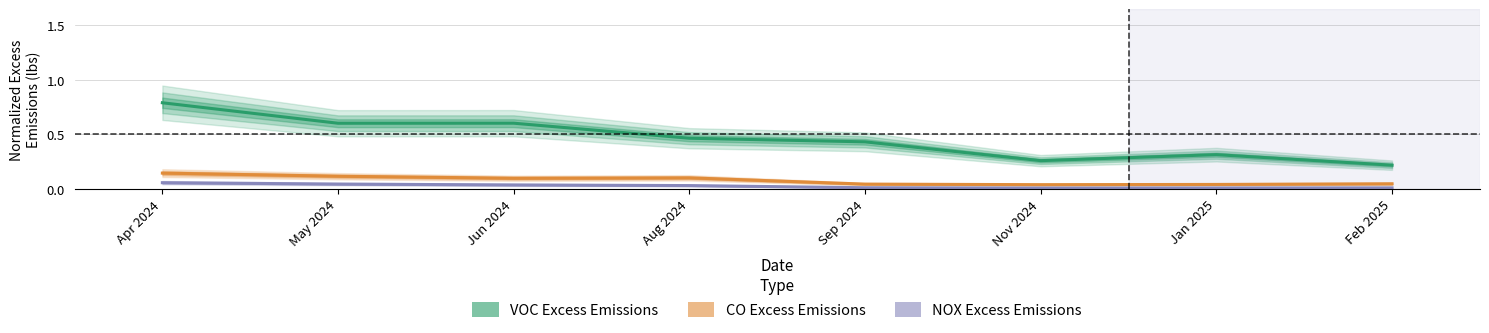

What is the difference between the maximum and minimum values in the CO Excess Emissions series?

0.1